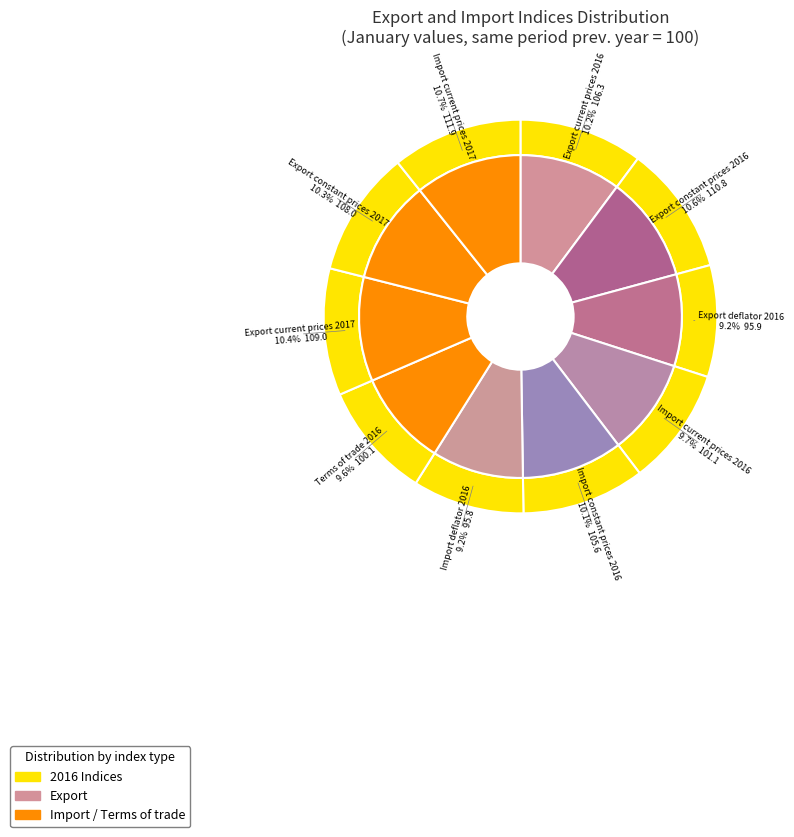

How many slices are in this pie chart?

10